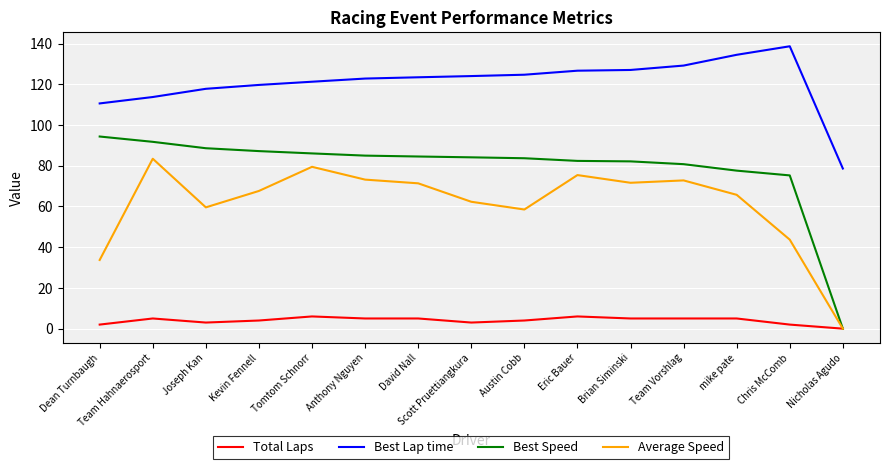

True or false: Best Lap time and Best Speed intersect in this chart.

False